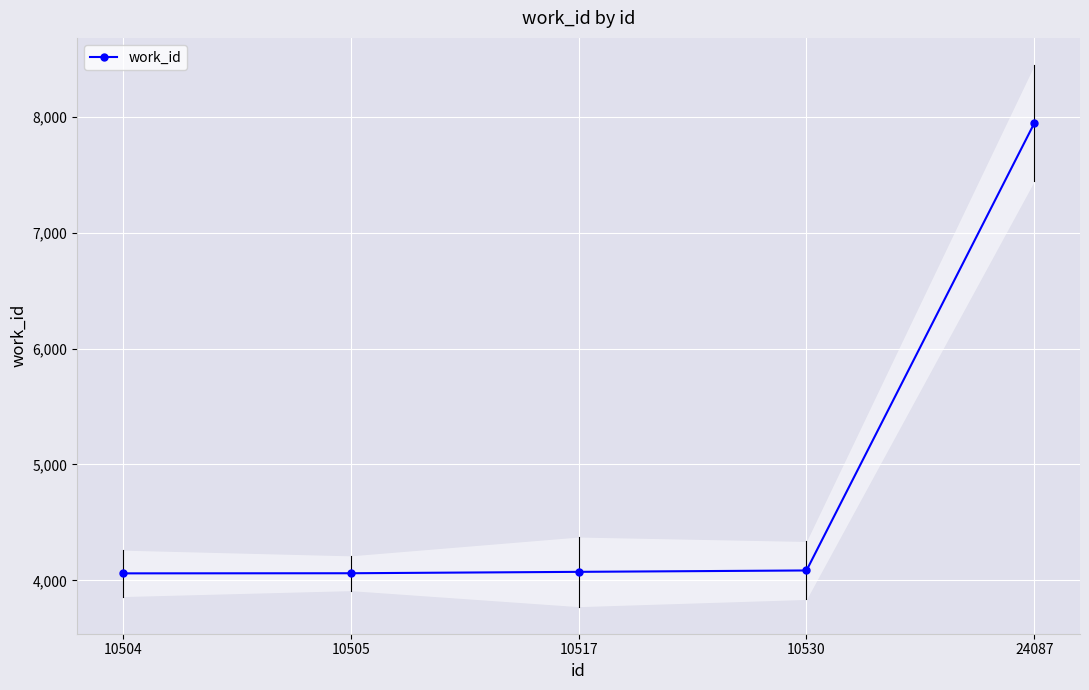

Where is the data nearest to the value 6003?

10530